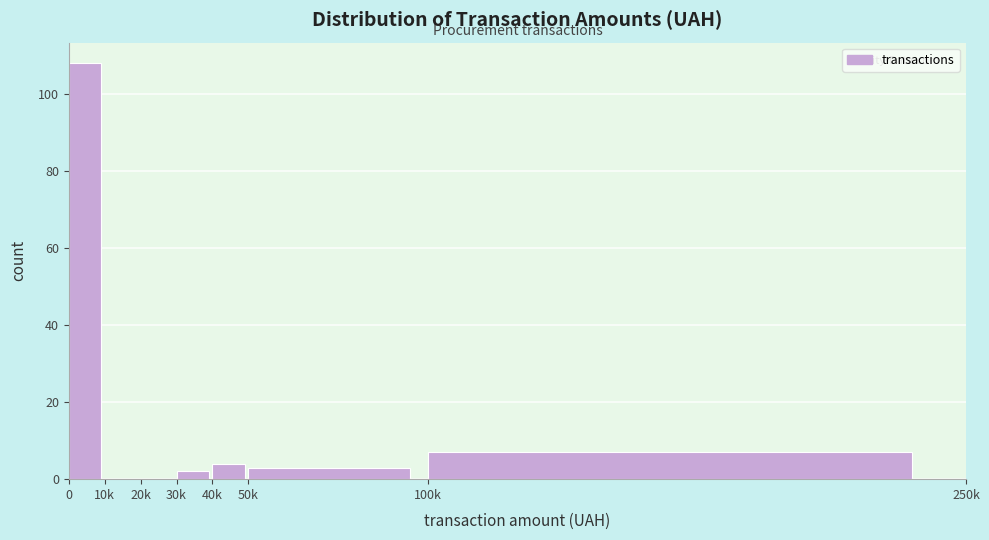

Reading left to right, transcribe all the data shown in this chart.

0=108	10k=0	20k=0	30k=2	40k=4	50k=3	100k=7